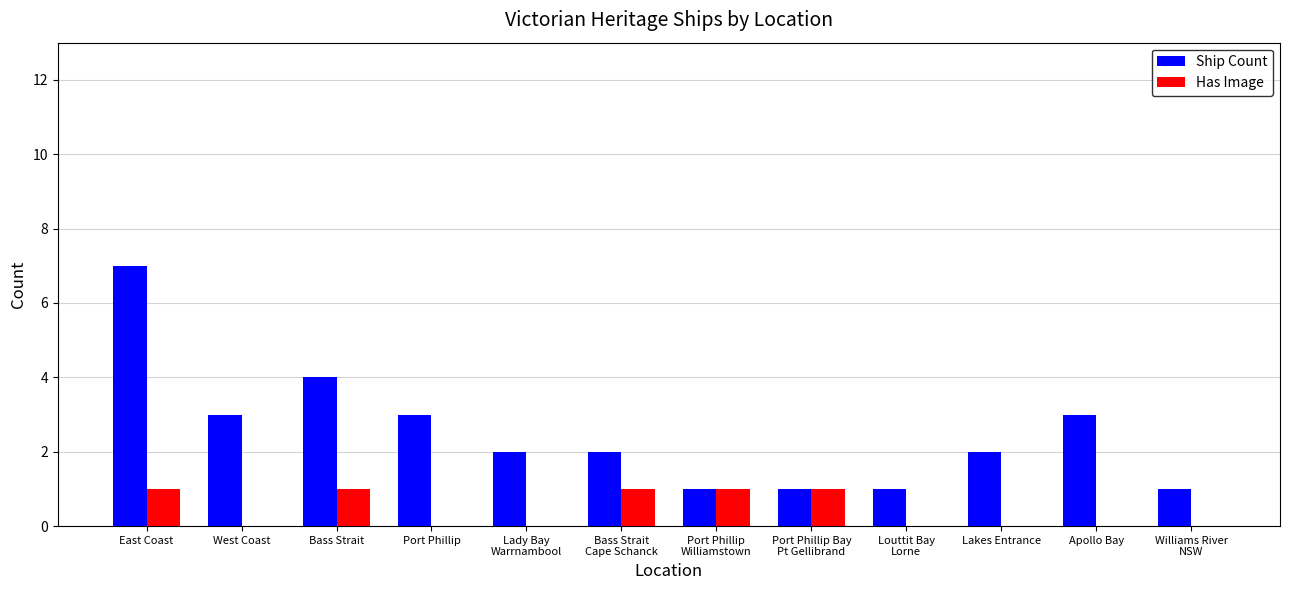

What are all the series names shown in the legend?

Ship Count, Has Image